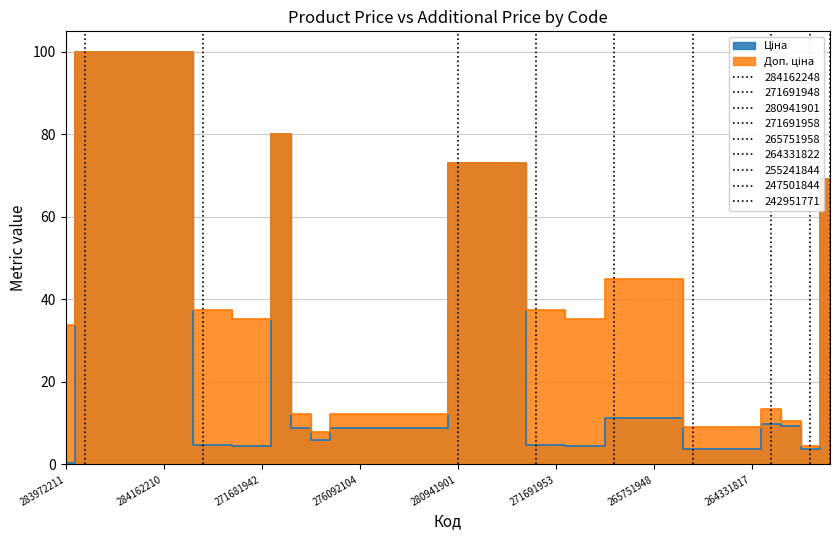

The value of Доп. ціна at 276092035 is 12.1. True or false?

True